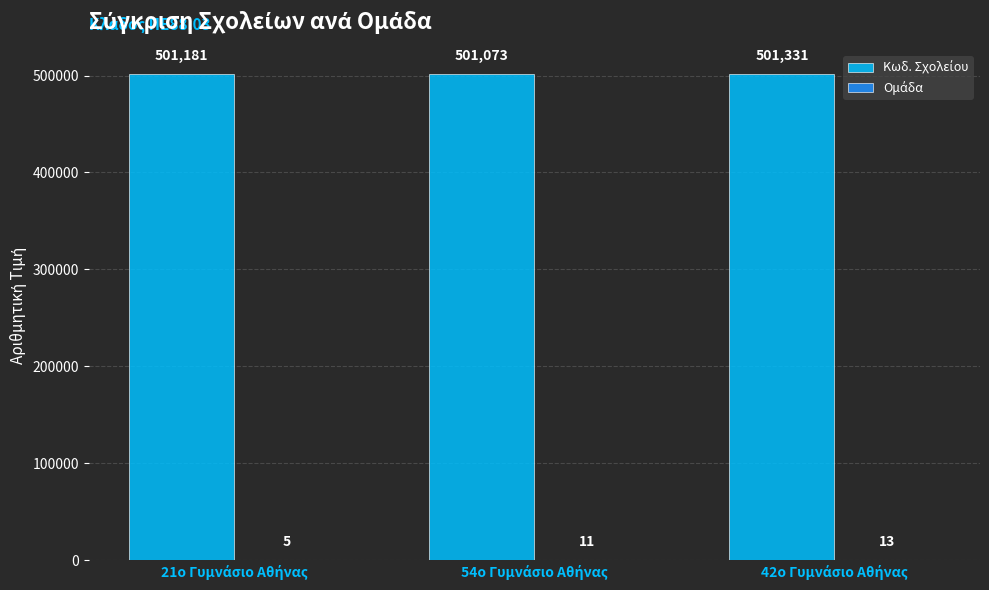

Does the chart contain stacked bars?

No